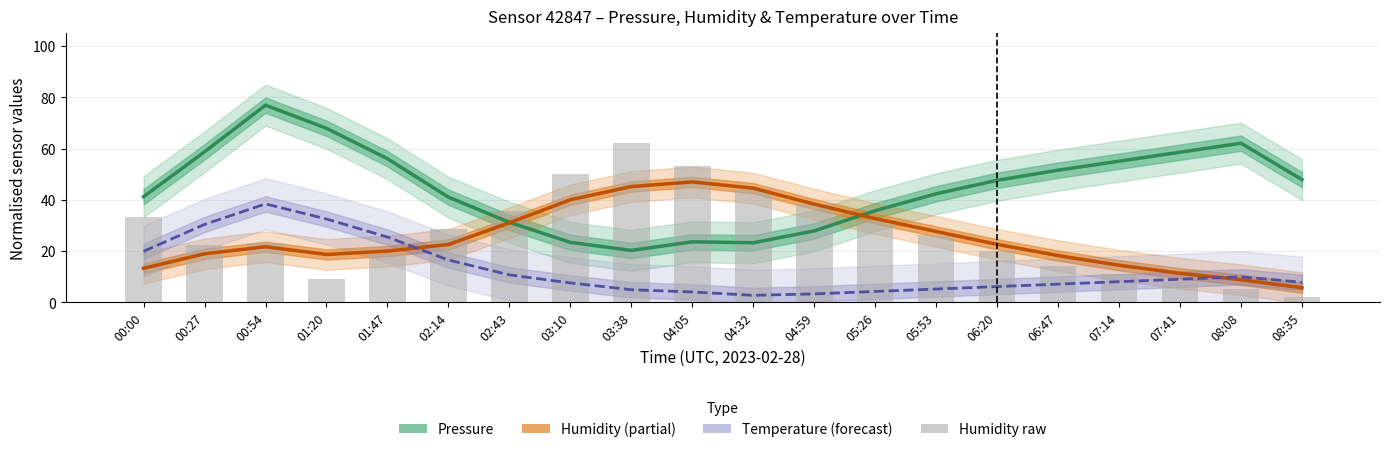

Which series changed the most between 01:20 and 02:43?

Pressure (normalised)